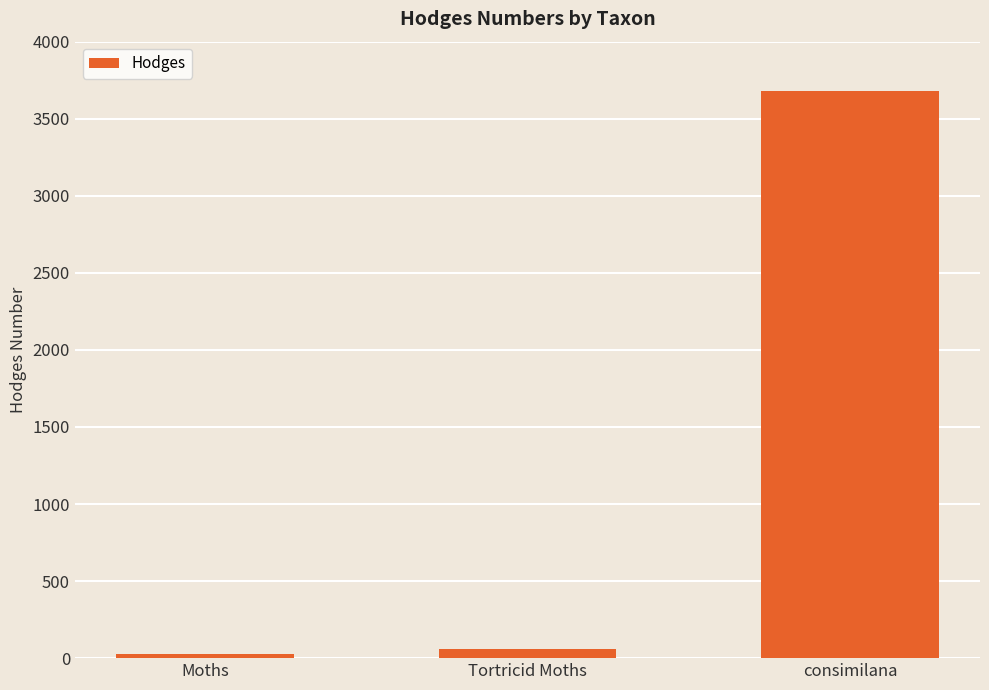

What is the difference between the maximum and minimum values?

3654.0